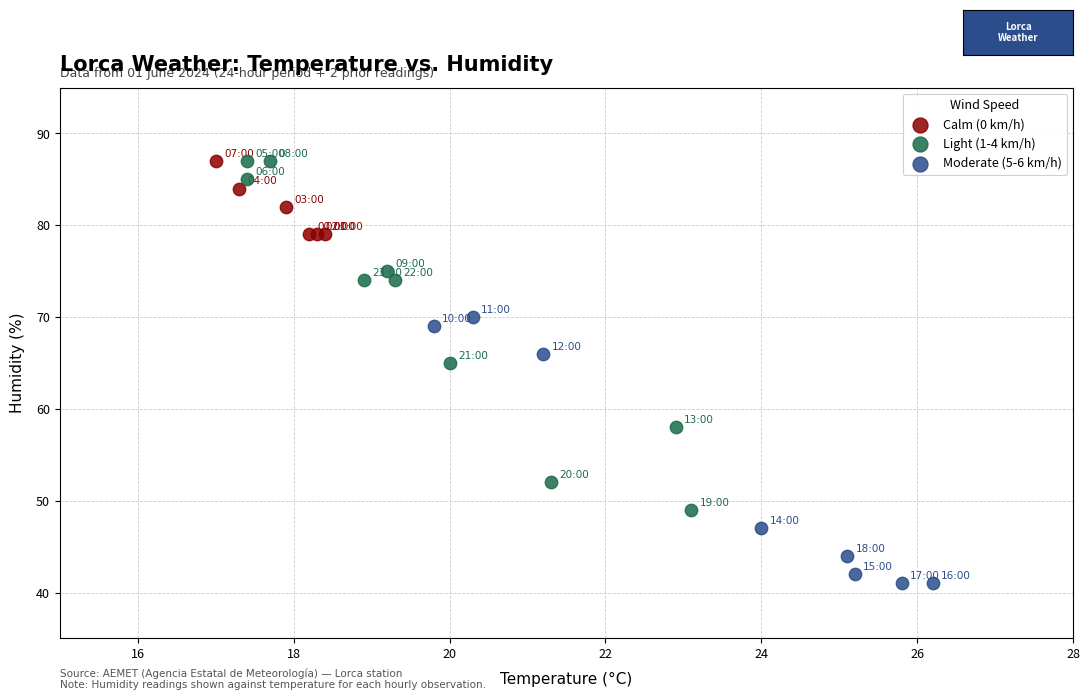

Which series has the largest Y range (max minus min)?

Light (1-4 km/h)